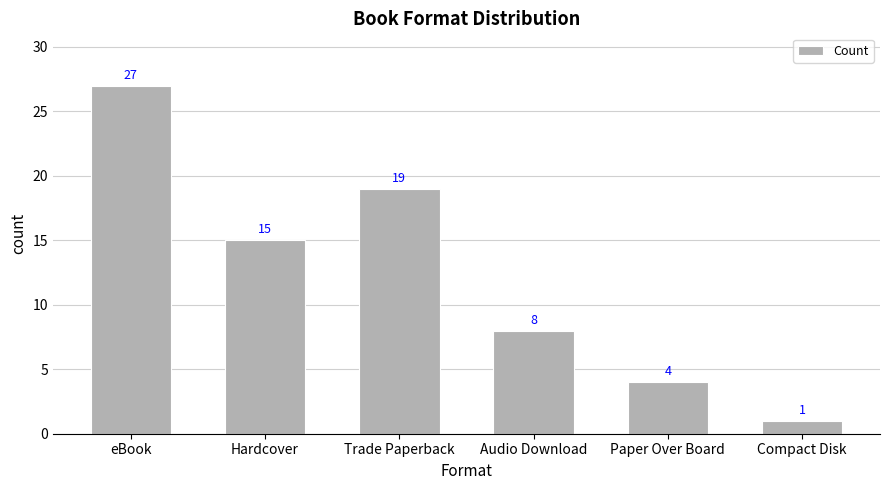

What is the minimum value shown in the chart?

1